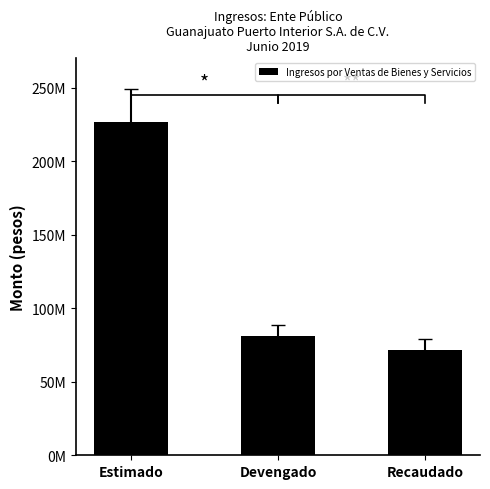

True or false: the data shows 128659754.4 at Estimado.

False